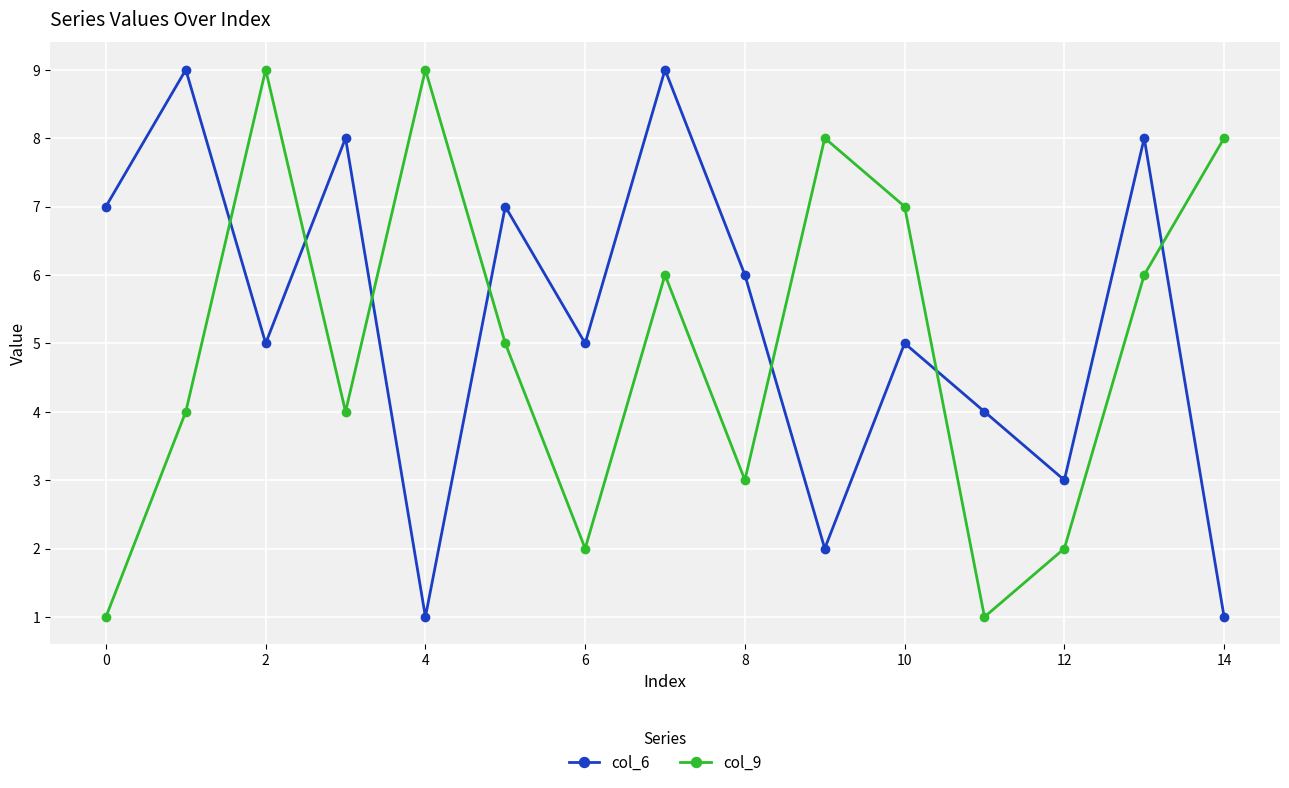

True or false: col_9 and col_6 intersect in this chart.

True